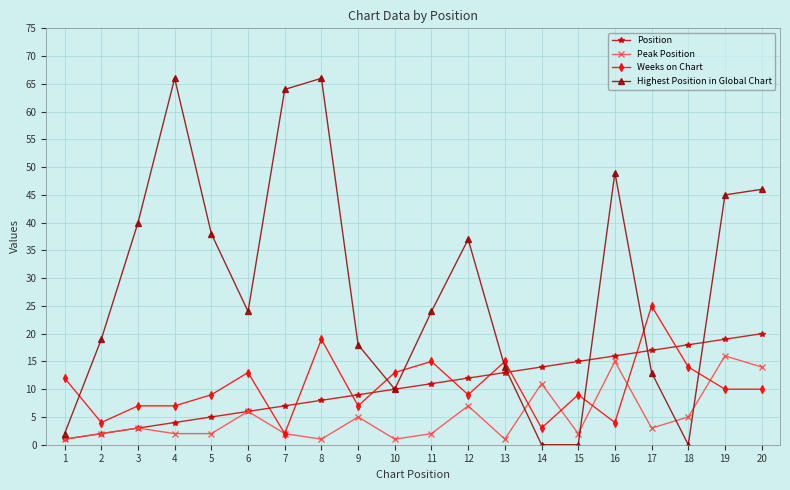

How many times do Weeks on Chart and Highest Position in Global Chart cross each other?

7